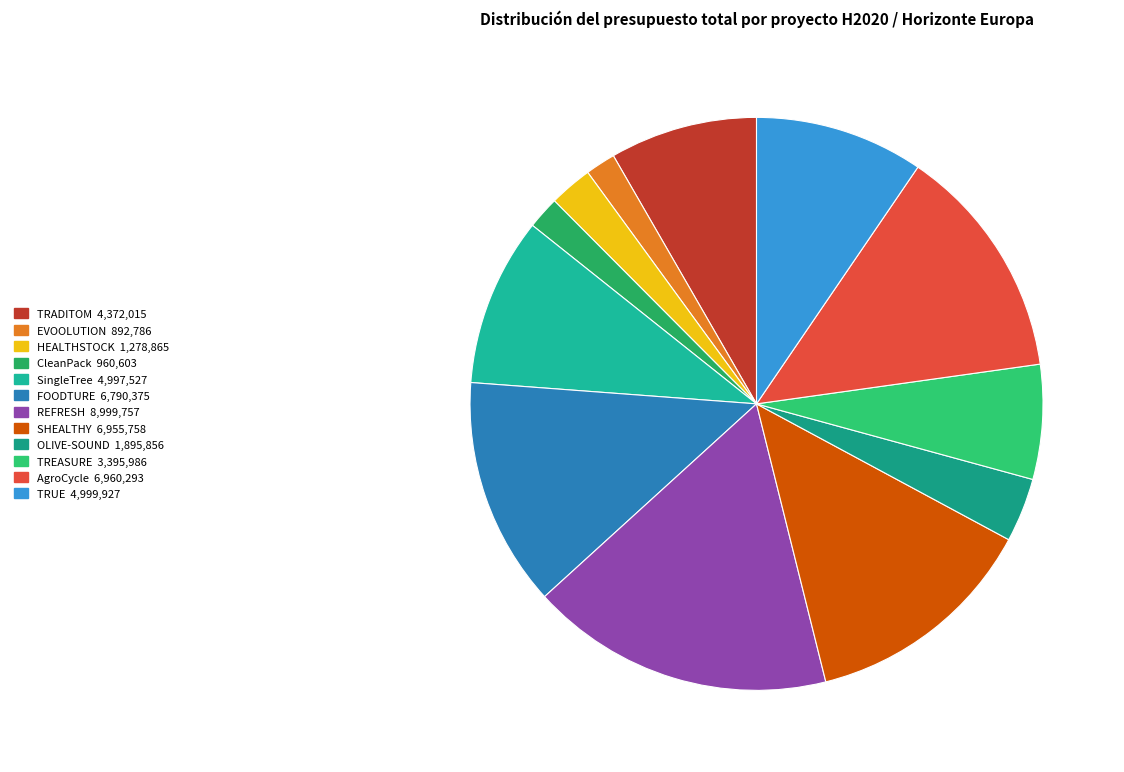

Rank the categories by value from highest to lowest.

REFRESH, AgroCycle, SHEALTHY, FOODTURE, TRUE, SingleTree, TRADITOM, TREASURE, OLIVE-SOUND, HEALTHSTOCK, CleanPack, EVOOLUTION